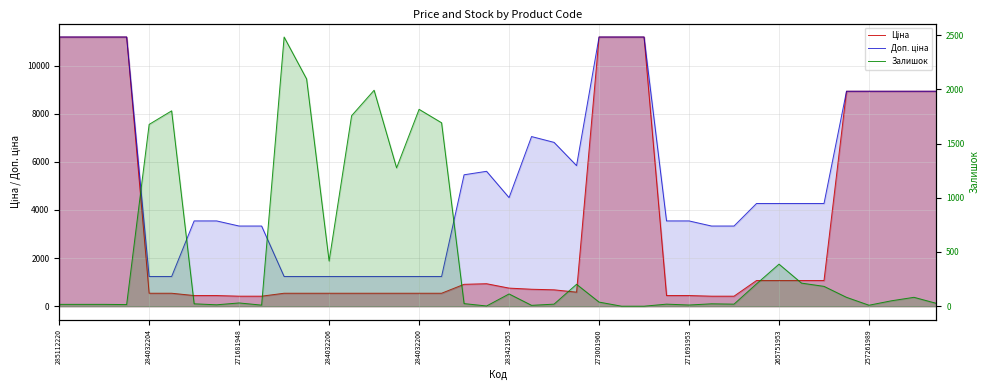

At which category does the chart reach its peak across all series?

285112220